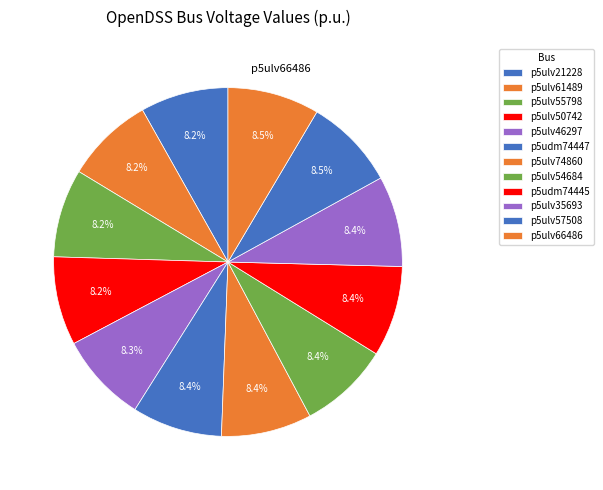

How many segments does this pie chart have?

12